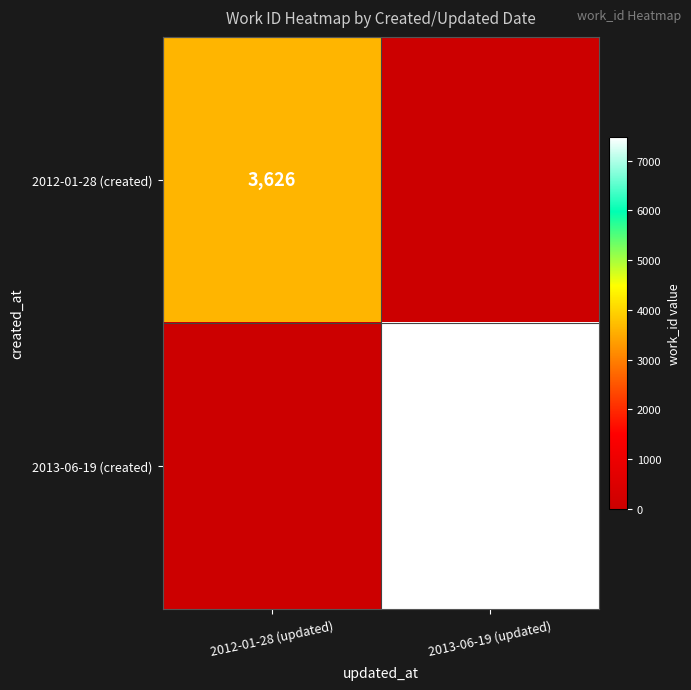

Which category has the lowest value across all series?

2013-06-19 (updated)